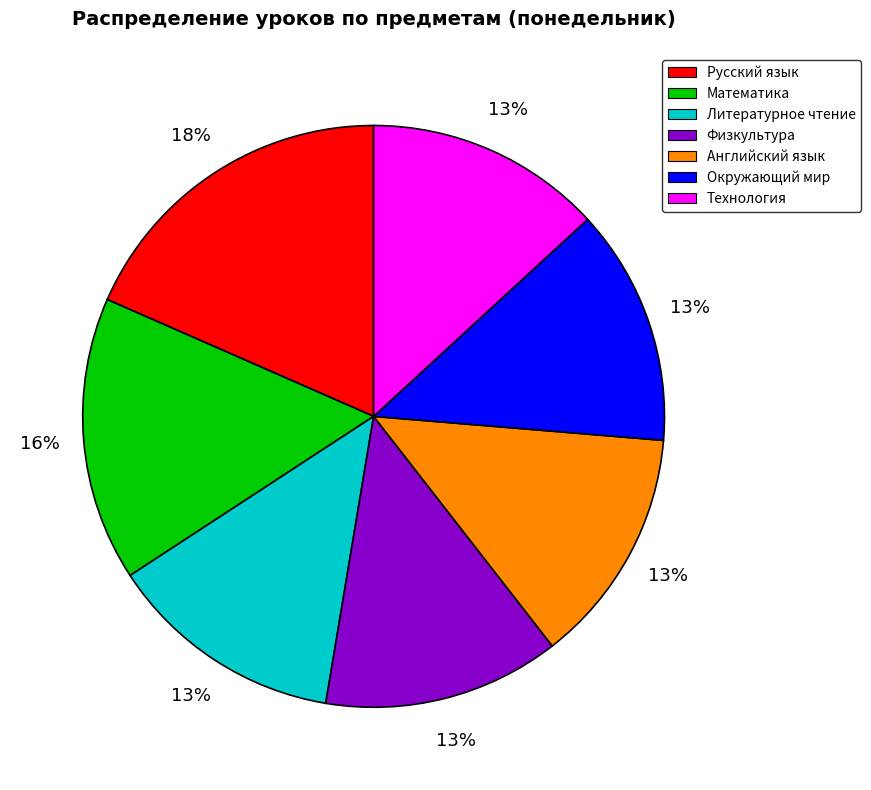

How many segments does this pie chart have?

7